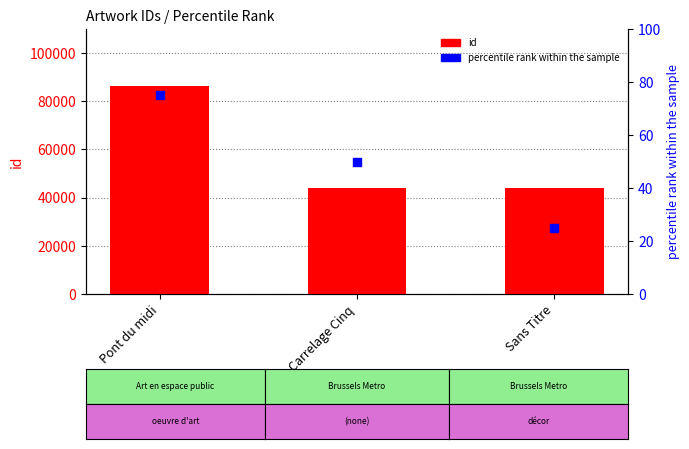

Which series reaches the maximum Y coordinate?

id (artwork number)